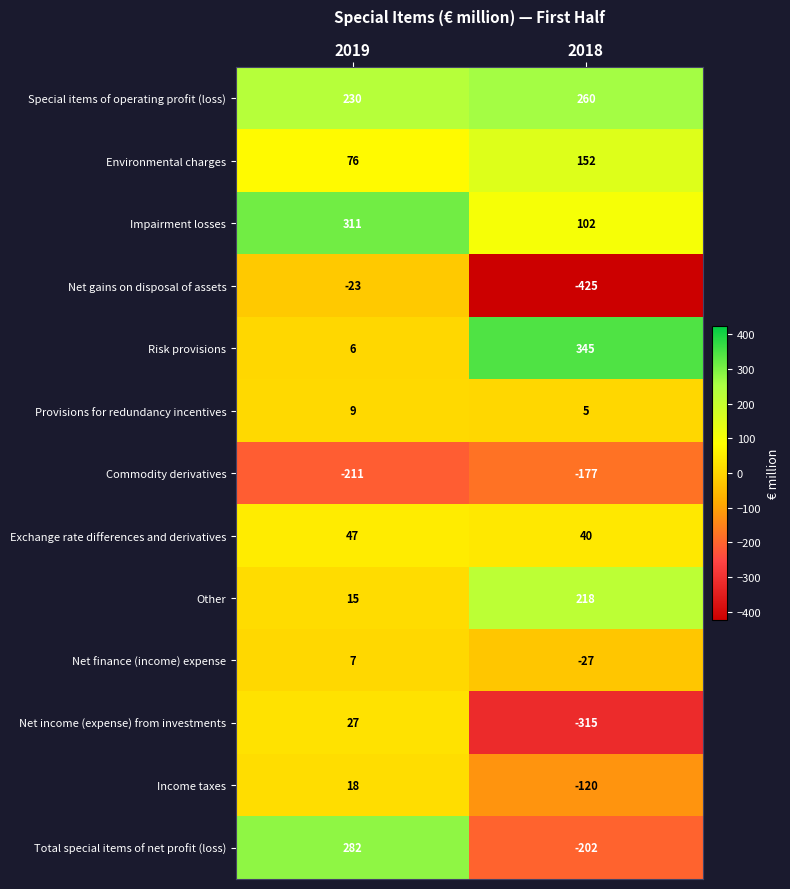

List the series in order of their peak value, lowest first.

Commodity derivatives, Net gains on disposal of assets, Net finance (income) expense, Provisions for redundancy incentives, Income taxes, Net income (expense) from investments, Exchange rate differences and derivatives, Environmental charges, Other, Special items of operating profit (loss), Total special items of net profit (loss), Impairment losses, Risk provisions